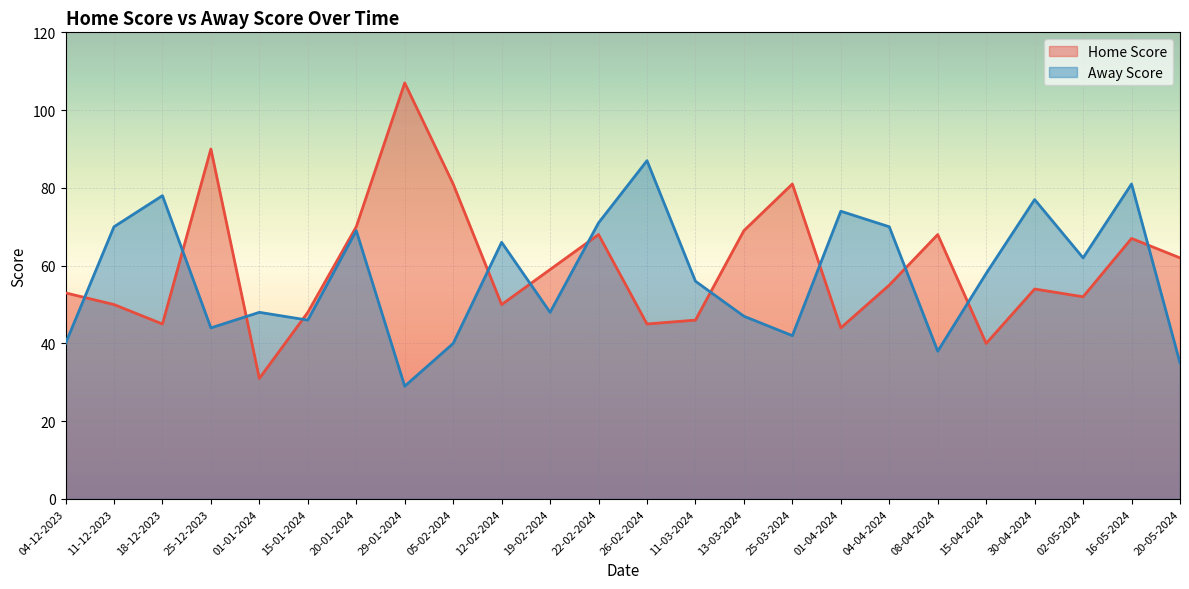

Which category has the lowest value across all series?

29-01-2024